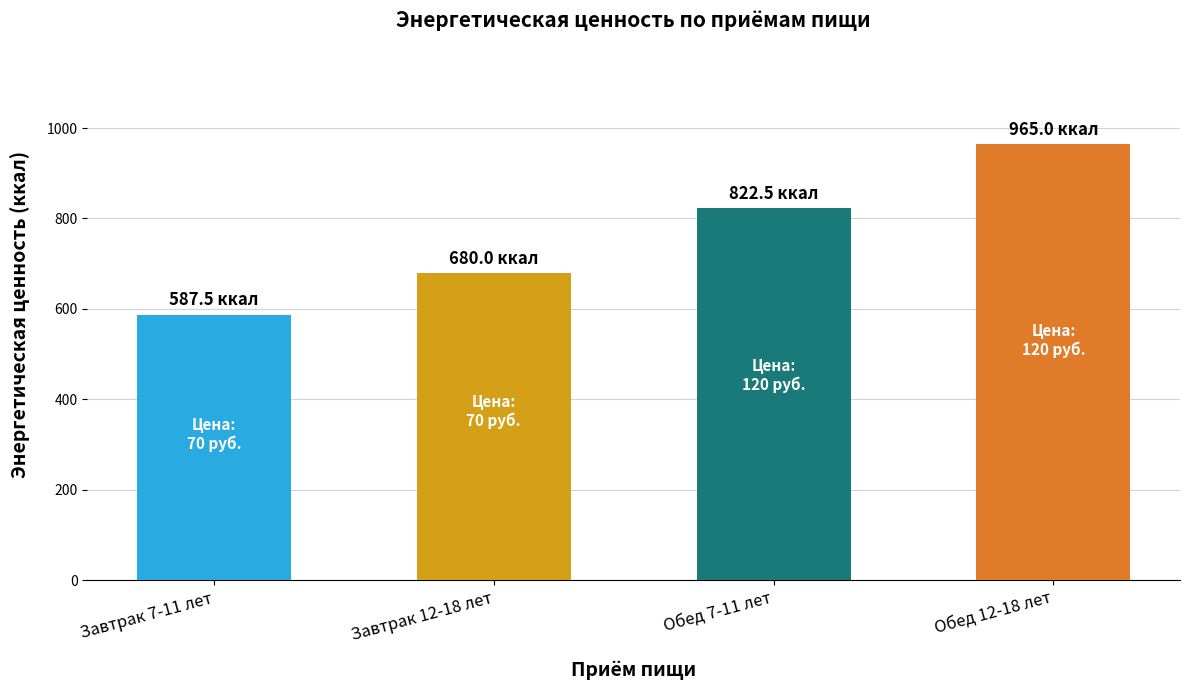

What is the label of the 4th bar from the left?

Обед 12-18 лет